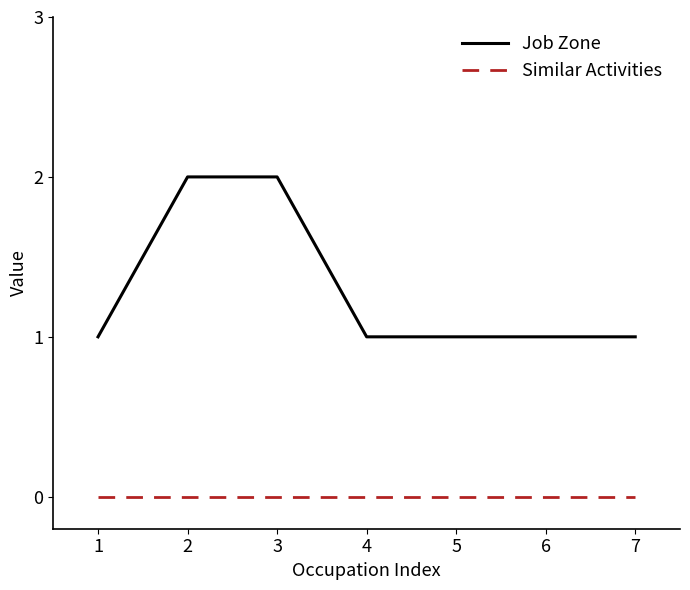

Which series has the largest range (max minus min)?

Job Zone